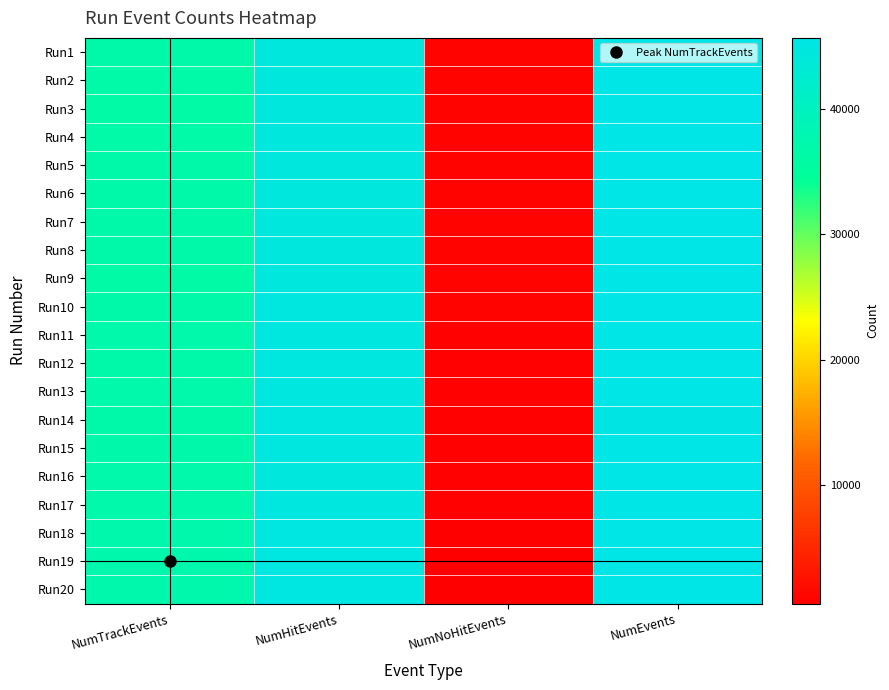

Reading left to right, transcribe all the data shown in this chart.

Run1: NumTrackEvents=36599	NumHitEvents=44649	NumNoHitEvents=930	NumEvents=45579
Run2: NumTrackEvents=36471	NumHitEvents=44600	NumNoHitEvents=986	NumEvents=45586
Run3: NumTrackEvents=36383	NumHitEvents=44634	NumNoHitEvents=962	NumEvents=45596
Run4: NumTrackEvents=36468	NumHitEvents=44636	NumNoHitEvents=976	NumEvents=45612
Run5: NumTrackEvents=36614	NumHitEvents=44631	NumNoHitEvents=942	NumEvents=45573
Run6: NumTrackEvents=36643	NumHitEvents=44649	NumNoHitEvents=953	NumEvents=45602
Run7: NumTrackEvents=36818	NumHitEvents=44658	NumNoHitEvents=957	NumEvents=45615
Run8: NumTrackEvents=36715	NumHitEvents=44652	NumNoHitEvents=942	NumEvents=45594
Run9: NumTrackEvents=36375	NumHitEvents=44645	NumNoHitEvents=935	NumEvents=45580
Run10: NumTrackEvents=36667	NumHitEvents=44677	NumNoHitEvents=941	NumEvents=45618
Run11: NumTrackEvents=36882	NumHitEvents=44672	NumNoHitEvents=917	NumEvents=45589
Run12: NumTrackEvents=36680	NumHitEvents=44713	NumNoHitEvents=922	NumEvents=45635
Run13: NumTrackEvents=36957	NumHitEvents=44714	NumNoHitEvents=855	NumEvents=45569
Run14: NumTrackEvents=36740	NumHitEvents=44707	NumNoHitEvents=832	NumEvents=45539
Run15: NumTrackEvents=37020	NumHitEvents=44723	NumNoHitEvents=858	NumEvents=45581
Run16: NumTrackEvents=36851	NumHitEvents=44656	NumNoHitEvents=928	NumEvents=45584
Run17: NumTrackEvents=36884	NumHitEvents=44764	NumNoHitEvents=796	NumEvents=45560
Run18: NumTrackEvents=37270	NumHitEvents=45020	NumNoHitEvents=594	NumEvents=45614
Run19: NumTrackEvents=37316	NumHitEvents=44997	NumNoHitEvents=618	NumEvents=45615
Run20: NumTrackEvents=37150	NumHitEvents=45025	NumNoHitEvents=576	NumEvents=45601